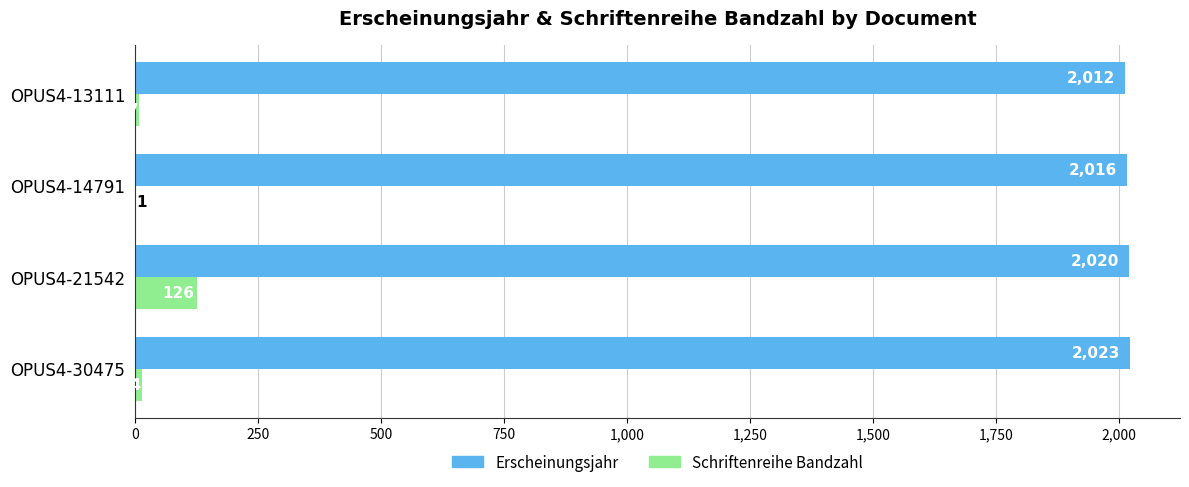

Which category has the highest value in the Schriftenreihe Bandzahl series?

OPUS4-21542